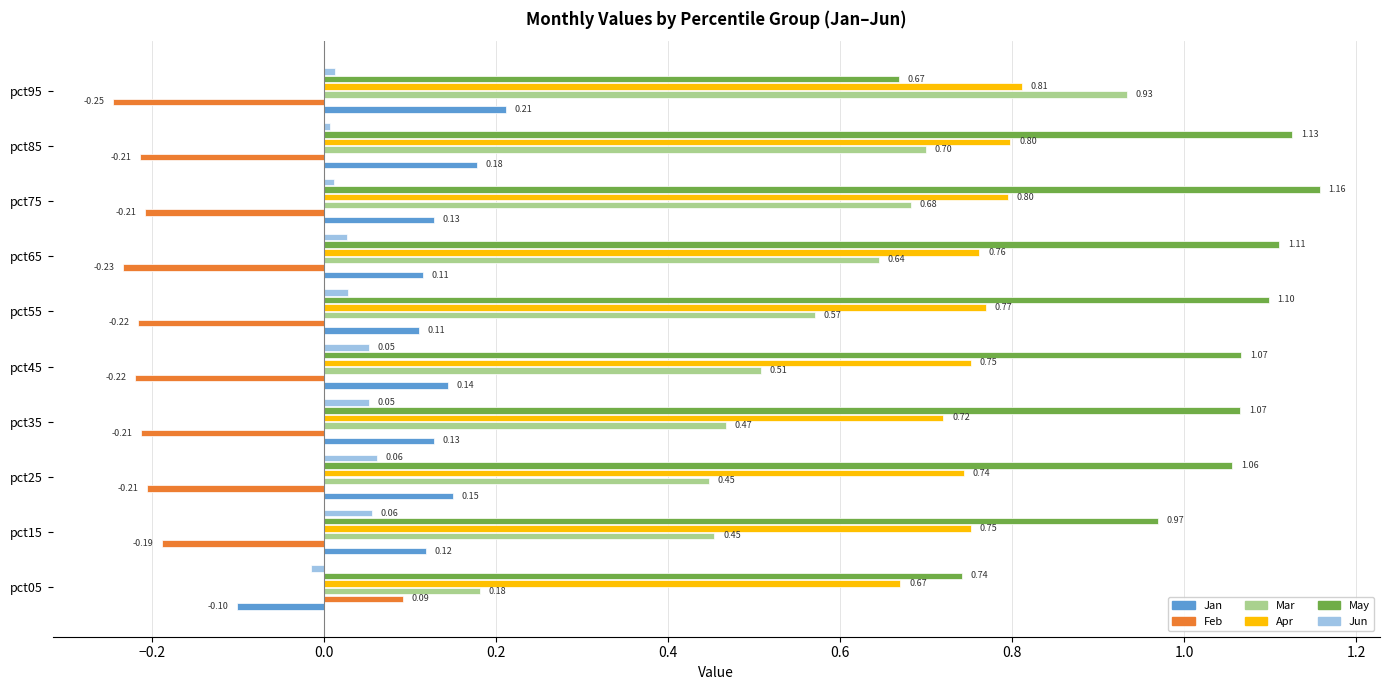

What is the spread (max minus min) of values at pct25?

1.3